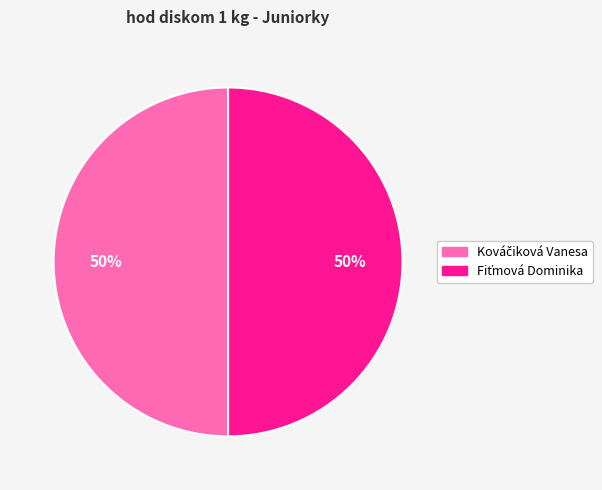

How many segments does this pie chart have?

2